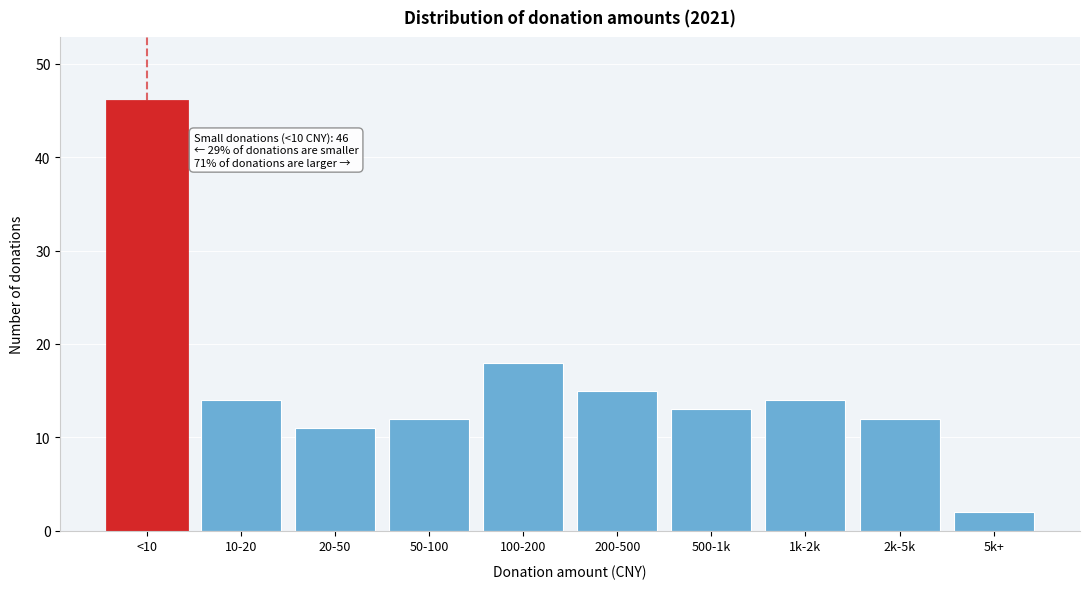

Reading left to right, transcribe all the data shown in this chart.

46	14	11	12	18	15	13	14	12	2